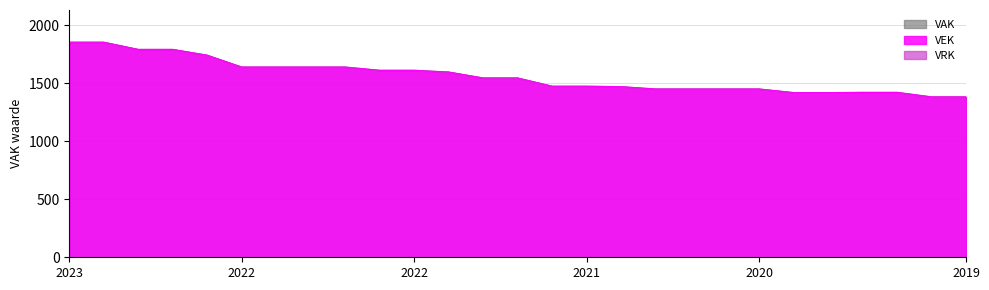

What is the smallest value displayed?

1381